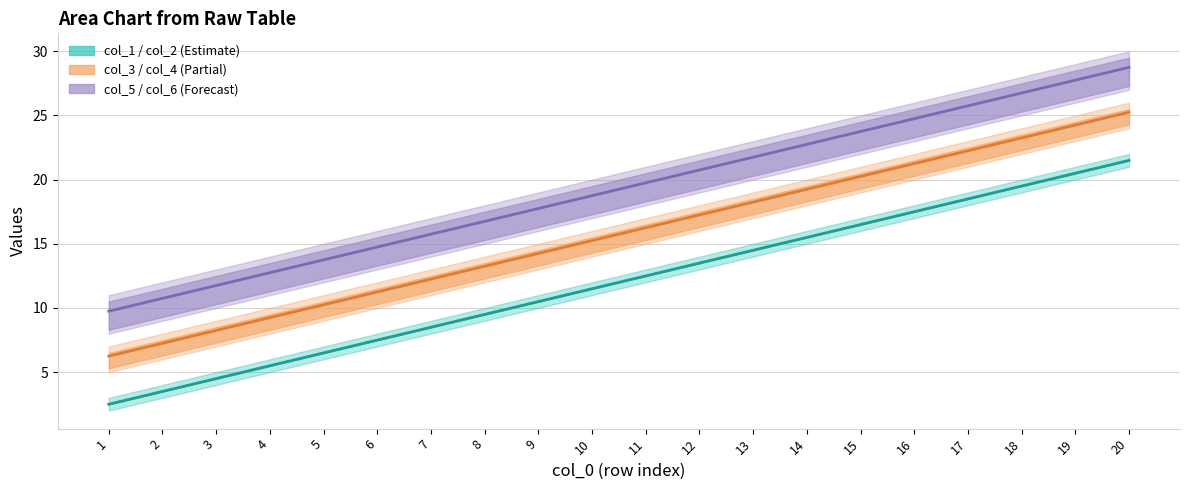

List the labels in order of col_3 value, largest first.

20, 19, 18, 17, 16, 15, 14, 13, 12, 11, 10, 9, 8, 7, 6, 5, 4, 3, 2, 1